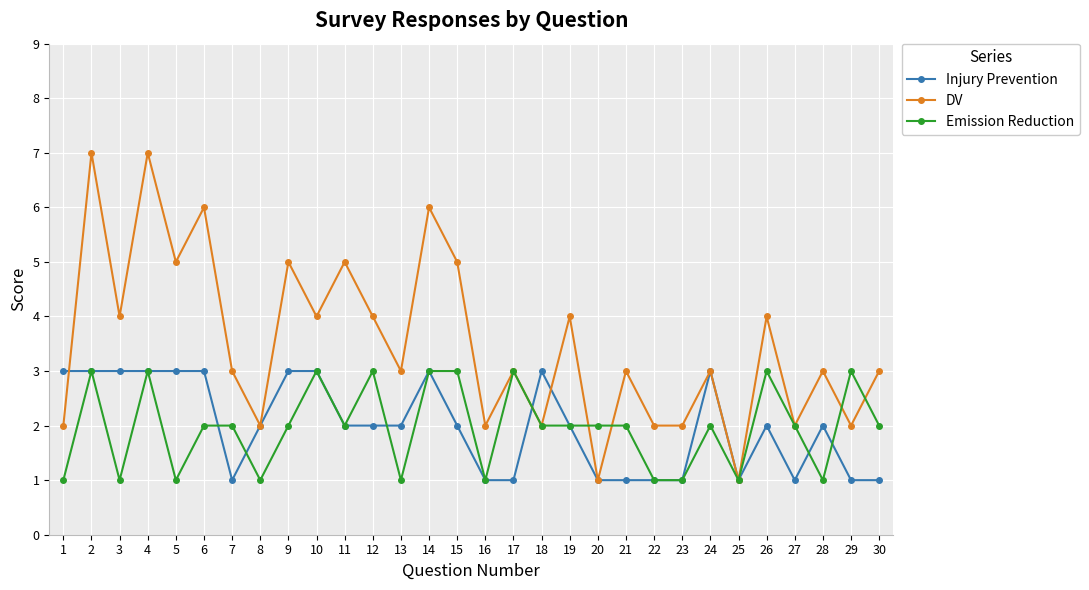

Rank the series at 30 from highest to lowest value.

DV, Emission Reduction, Injury Prevention